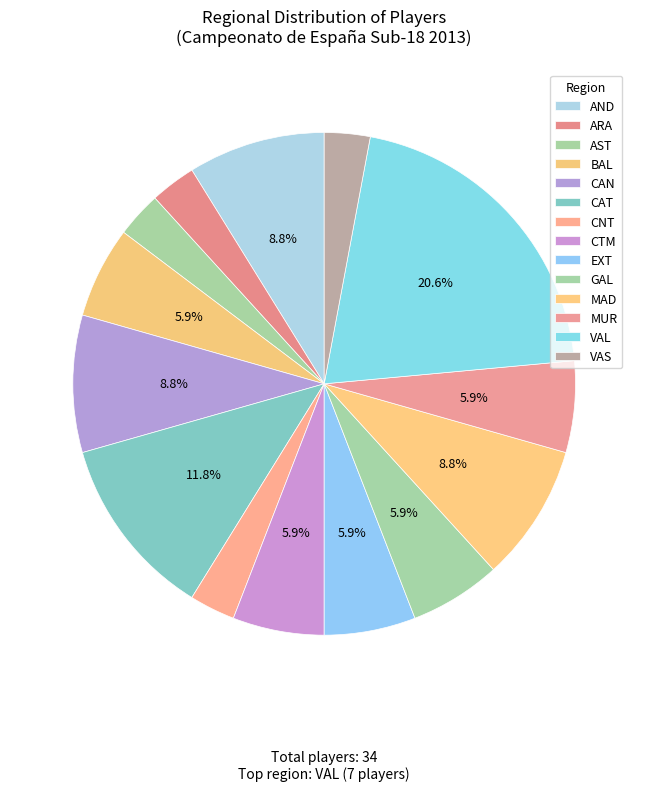

To the nearest percent, what is the average slice percentage?

7%